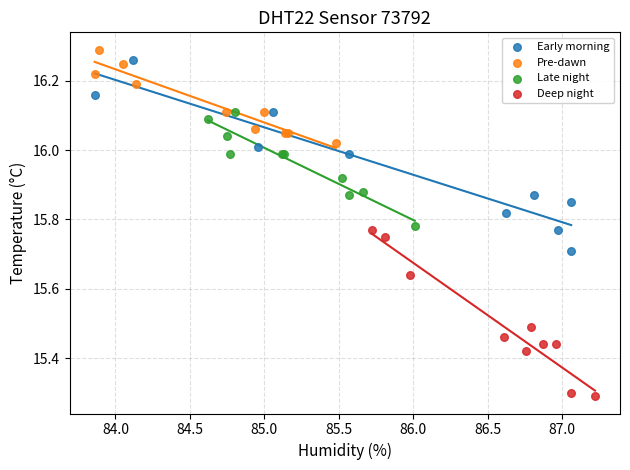

What are all the series names shown in the legend?

Early morning, Pre-dawn, Late night, Deep night